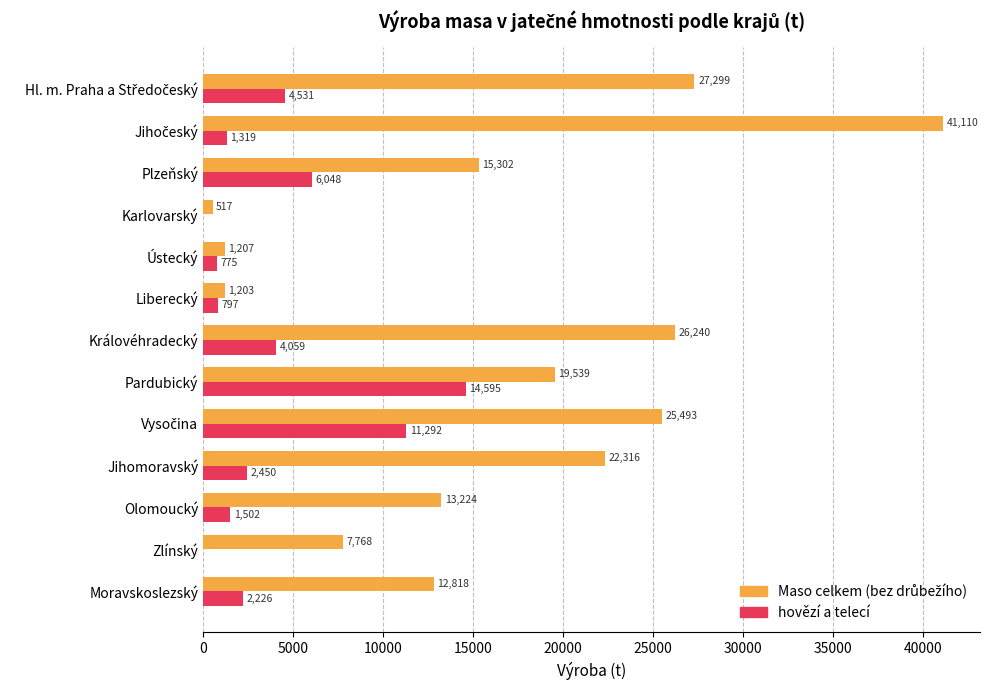

The hovězí a telecí series shows 4058.6 at Královéhradecký. True or false?

True